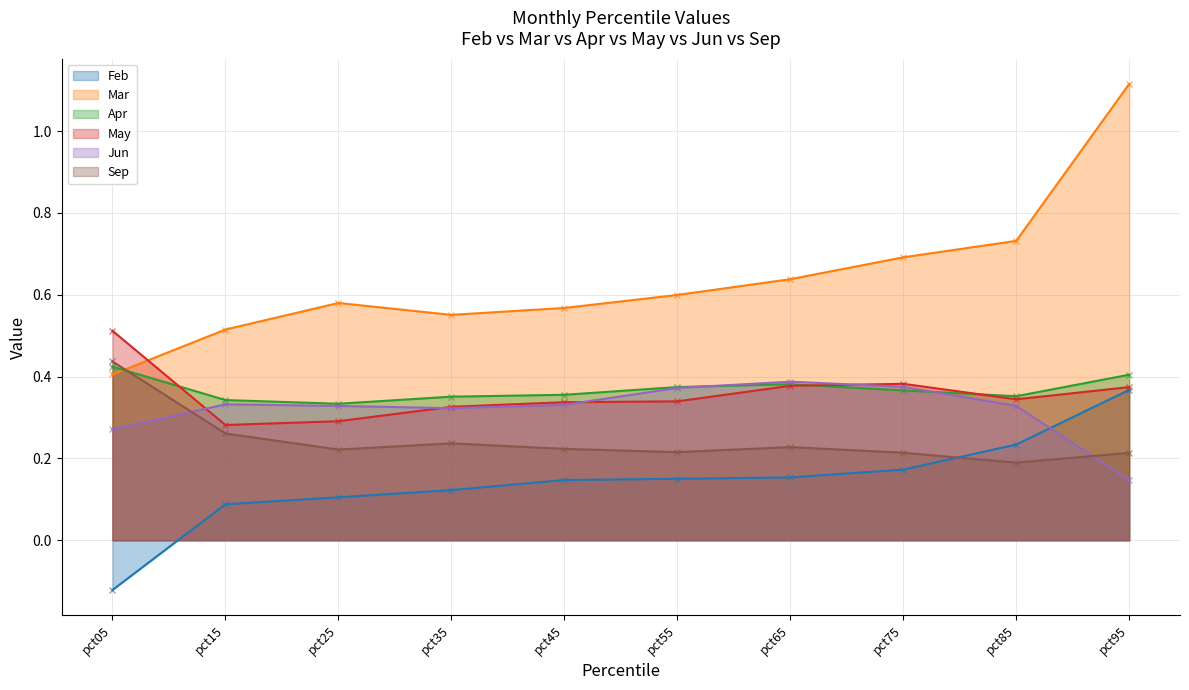

Which category has the highest value in the May series?

pct05